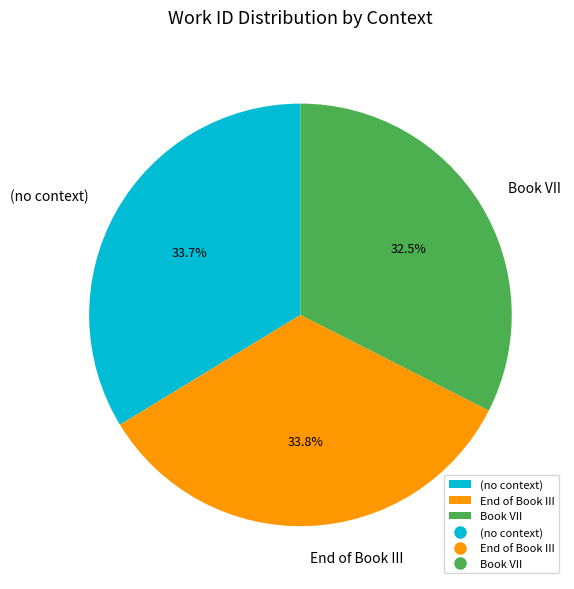

What portion of the pie excludes (no context)?

66.3%